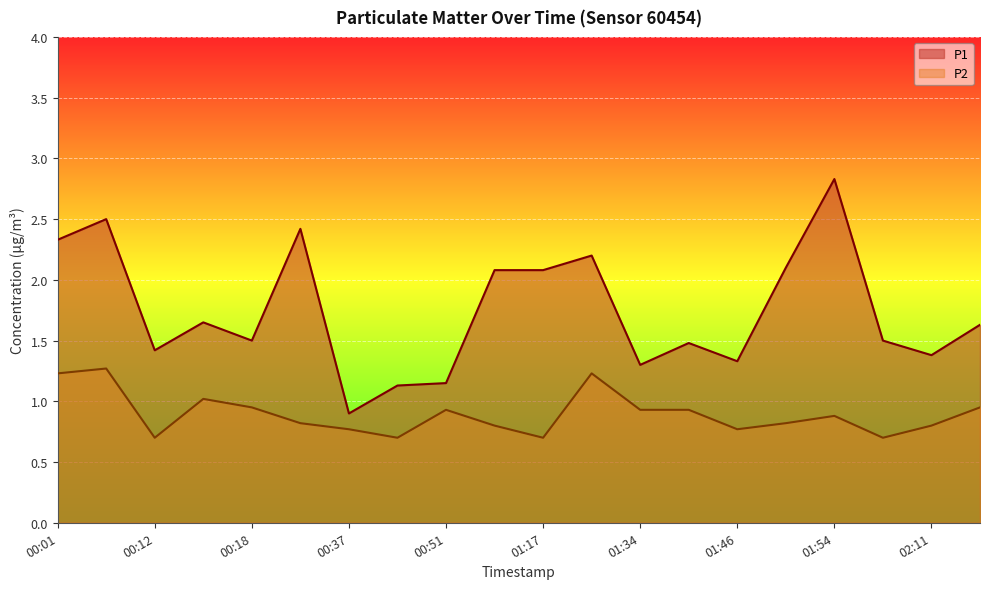

Where does the P1 series first go above 1?

00:01